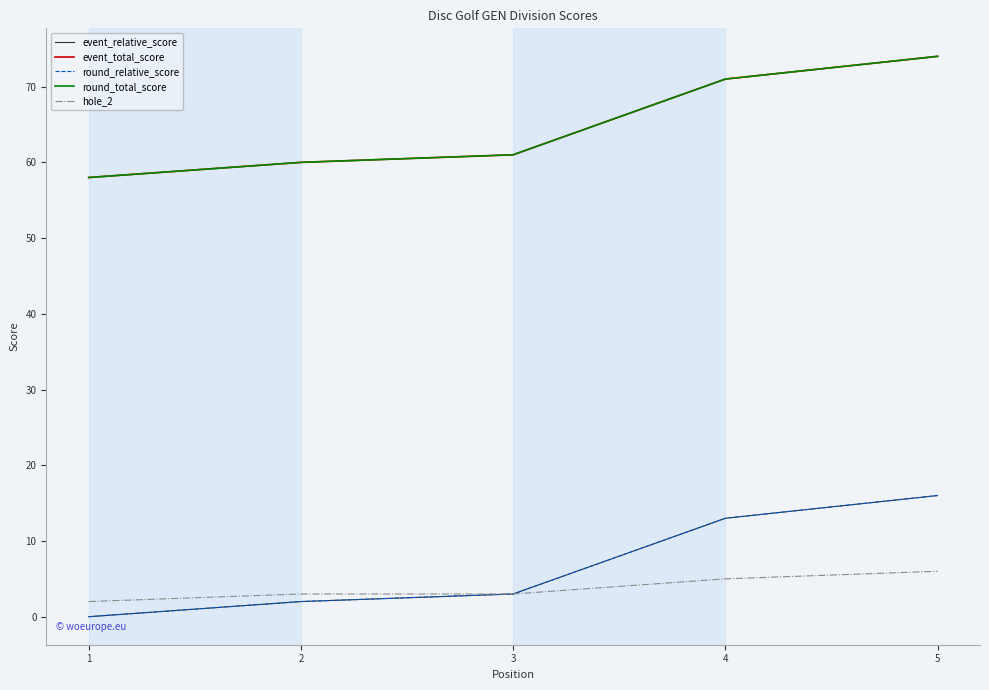

Rank the categories by round_total_score value from highest to lowest.

5, 4, 3, 2, 1